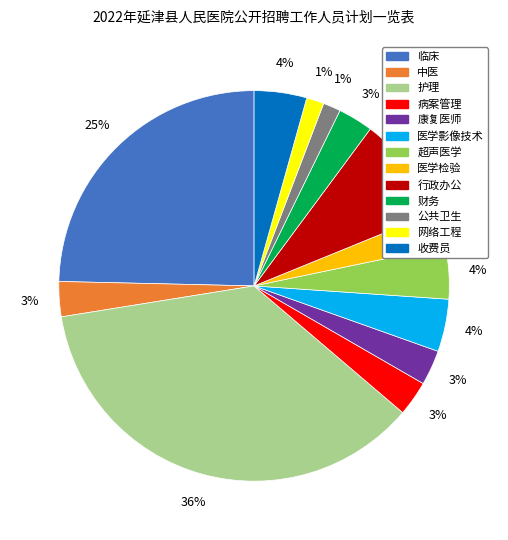

To the nearest percent, what is the average slice percentage?

8%